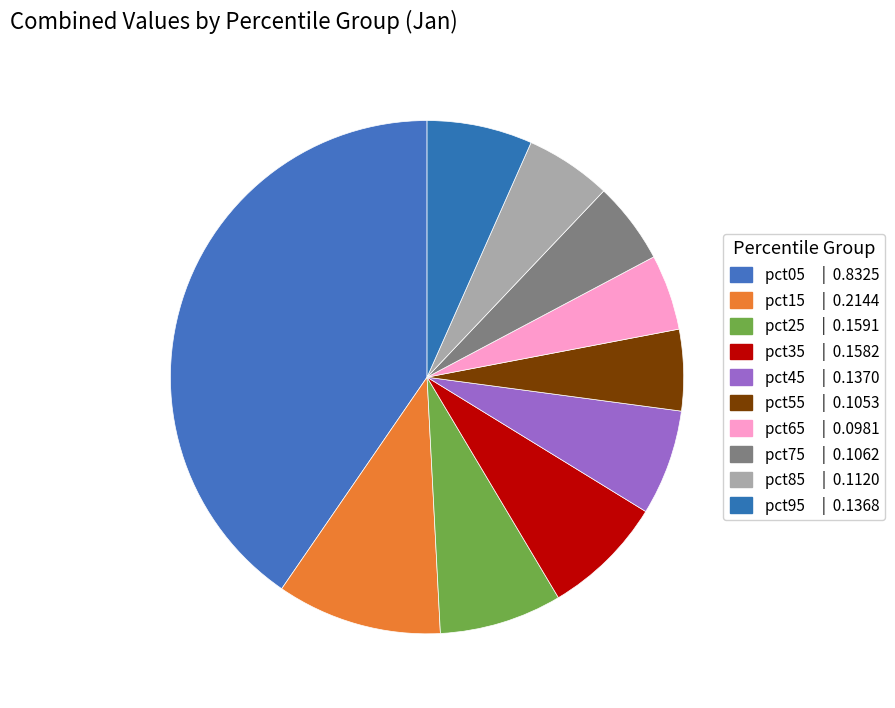

Is the sum of pct55 and pct95 greater than half?

No